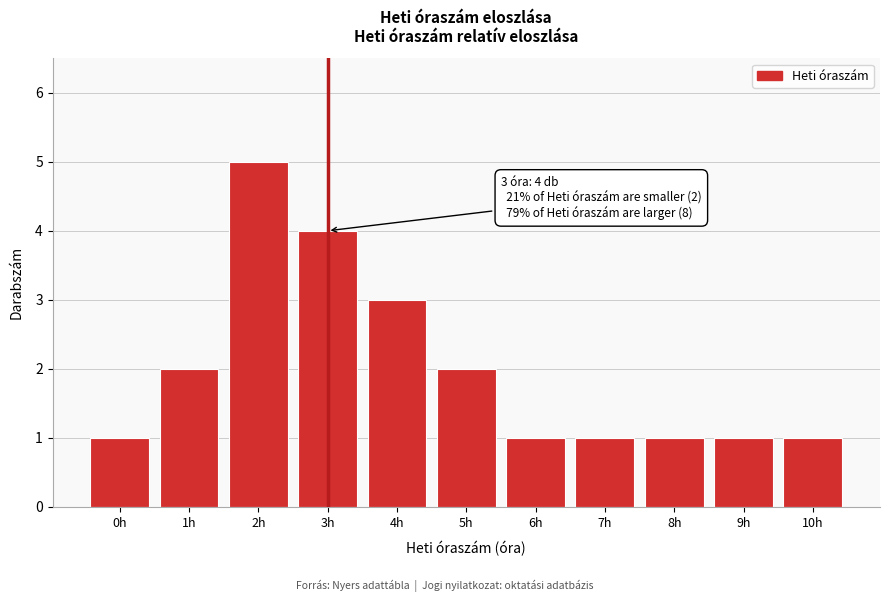

Reading right to left, list all the values displayed in this chart.

10h=1	9h=1	8h=1	7h=1	6h=1	5h=2	4h=3	3h=4	2h=5	1h=2	0h=1